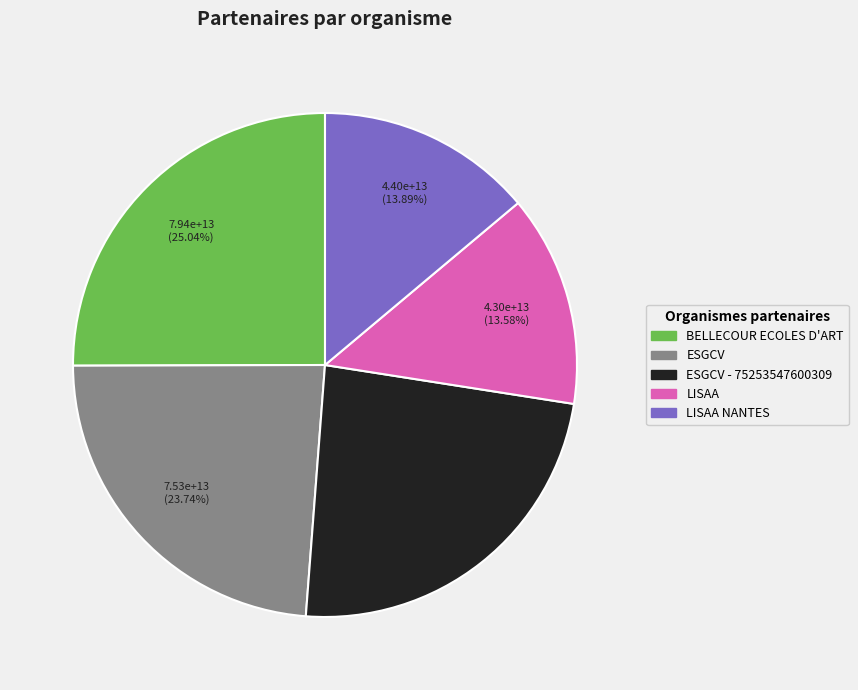

Is there any slice that represents more than half of the pie?

No